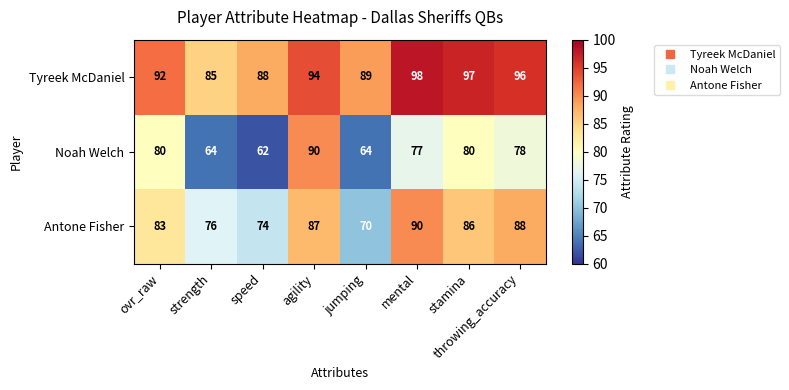

Is it true that Antone Fisher equals 18 at throwing_accuracy?

False